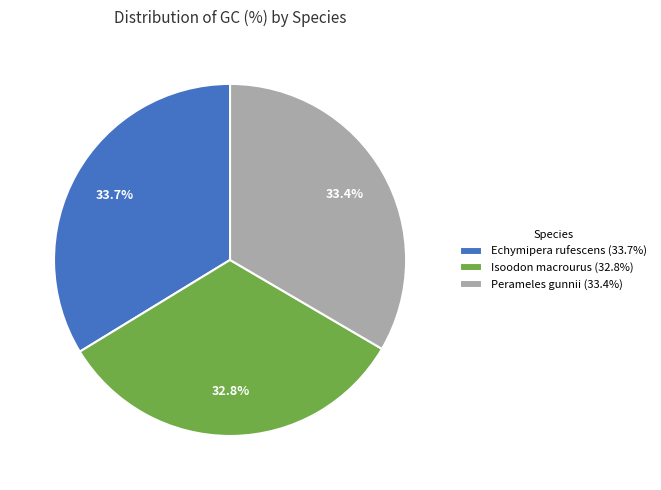

Does Isoodon macrourus account for over 50% of the chart?

No